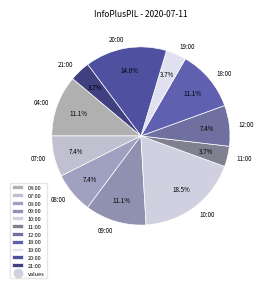

To the nearest percent, what portion does 20:00 represent?

15%